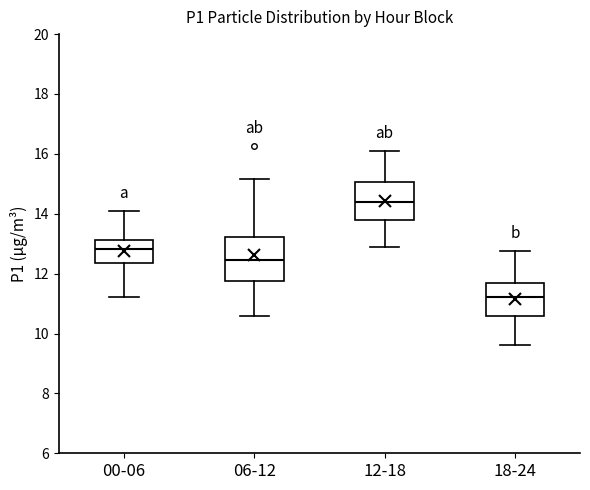

Reading left to right, transcribe this box plot: for each box, give where its median line is, the range the box spans, and where its two whiskers end, as read against the y-axis. The values are not printed on the chart, so give them approximately, as read against the axis.

00-06: median 12.8, box 12.4 to 13.2, whiskers 11.2 to 14.2
06-12: median 12.4, box 11.8 to 13.2, whiskers 10.6 to 15.2
12-18: median 14.4, box 13.8 to 15.0, whiskers 13.0 to 16.2
18-24: median 11.2, box 10.6 to 11.8, whiskers 9.6 to 12.8